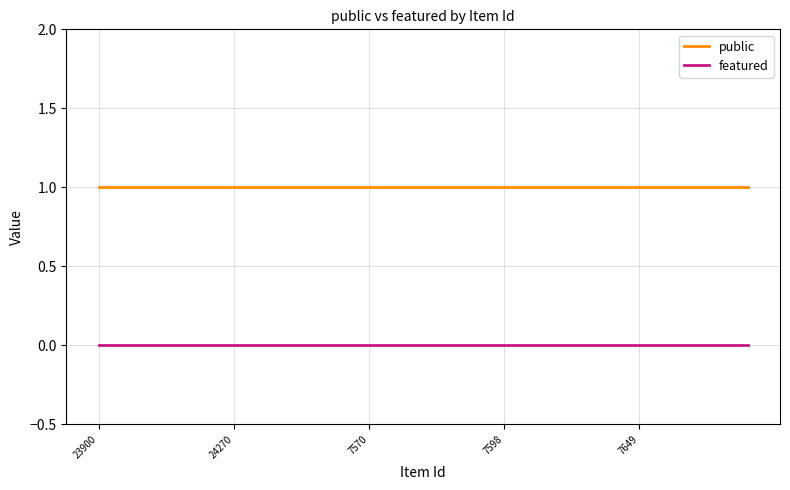

Count the number of categories in the chart.

25